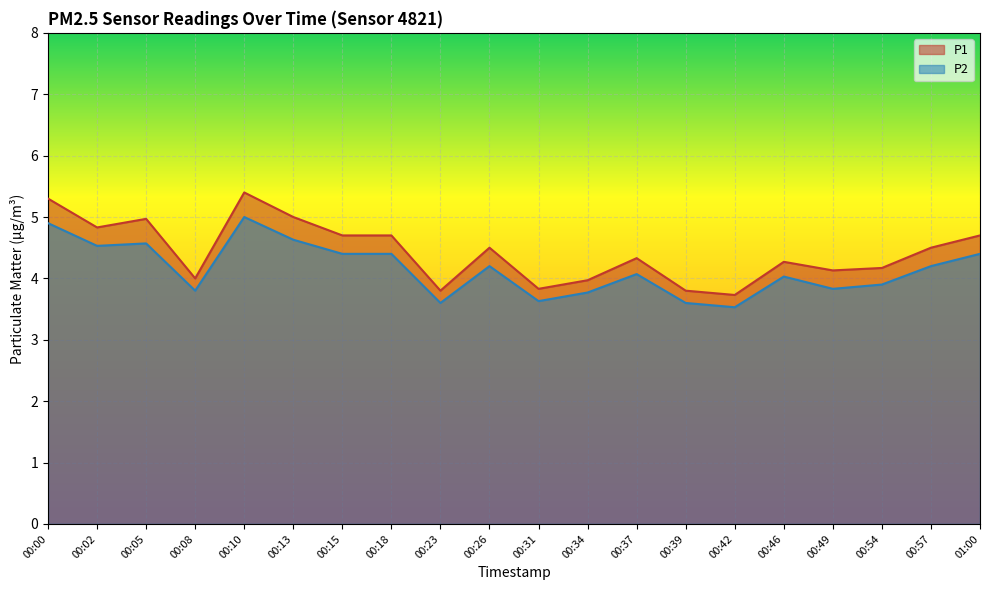

Which has a higher value, 00:26 or 00:23?

00:26